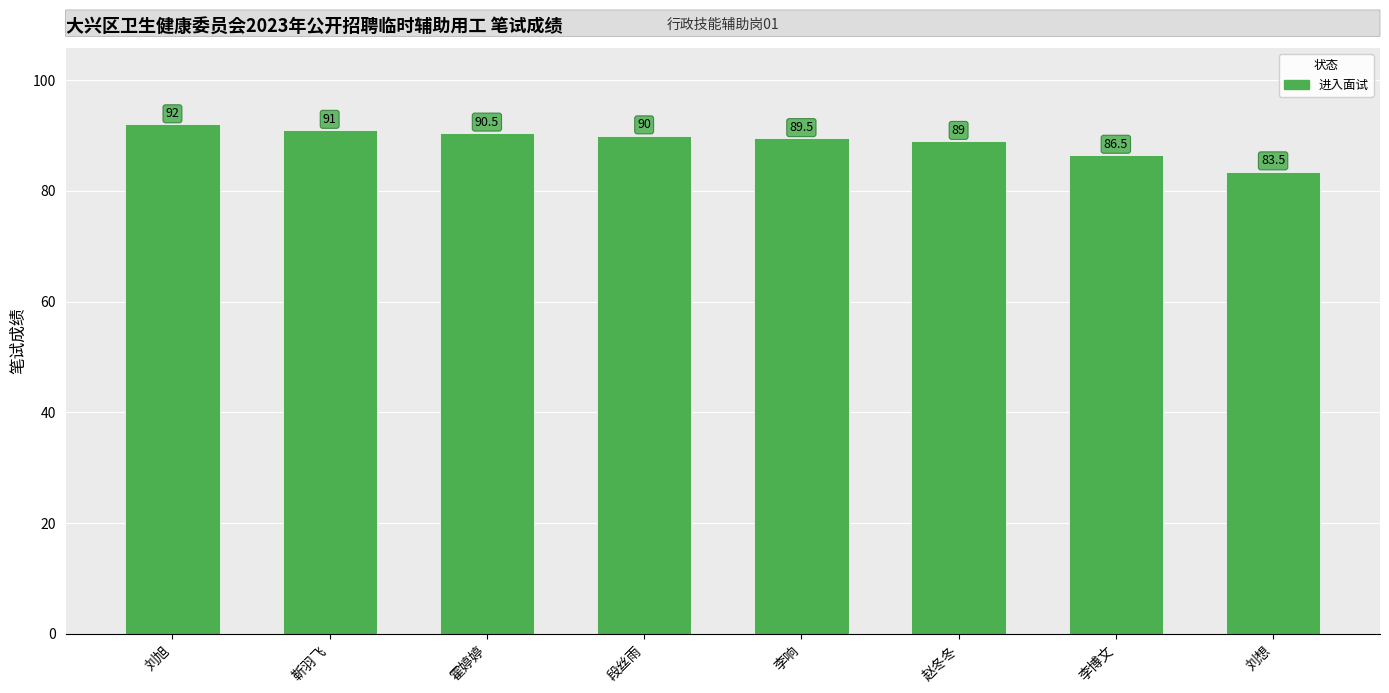

Is it true that the value at 段丝雨 is 38.7?

False